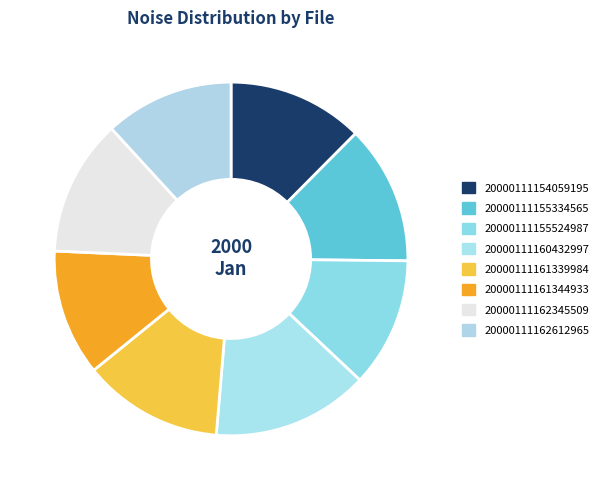

To the nearest percent, what is the difference between the 20000111161339984 and 20000111162612965 slice percentages?

1%